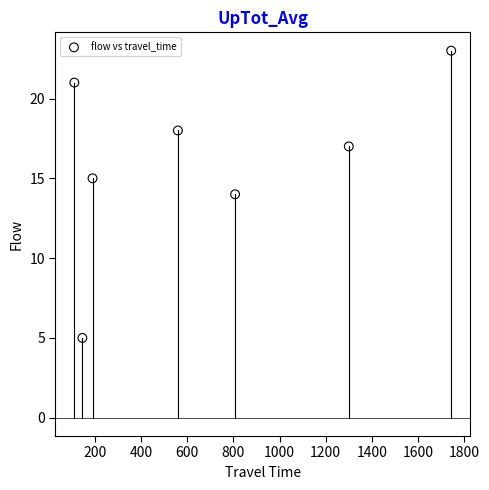

What is the average Y value?

16